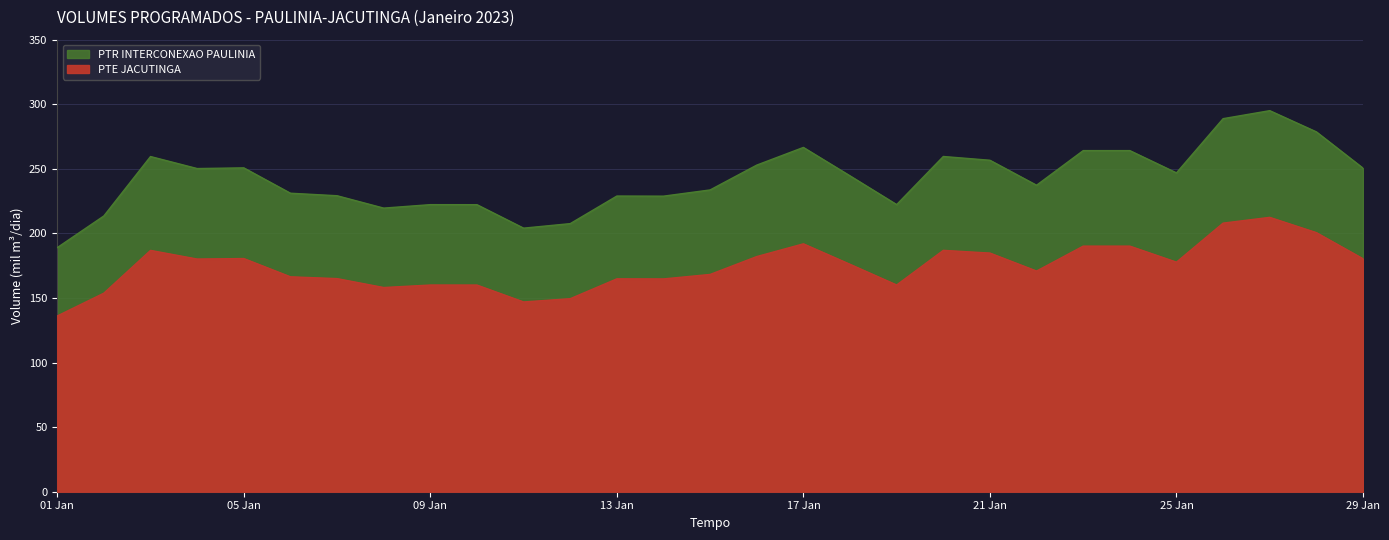

List the labels in order of PTE JACUTINGA value, largest first.

2023-01-27, 2023-01-26, 2023-01-28, 2023-01-17, 2023-01-23, 2023-01-24, 2023-01-20, 2023-01-03, 2023-01-21, 2023-01-16, 2023-01-05, 2023-01-29, 2023-01-04, 2023-01-25, 2023-01-18, 2023-01-22, 2023-01-15, 2023-01-06, 2023-01-07, 2023-01-13, 2023-01-14, 2023-01-19, 2023-01-09, 2023-01-10, 2023-01-08, 2023-01-02, 2023-01-12, 2023-01-11, 2023-01-01